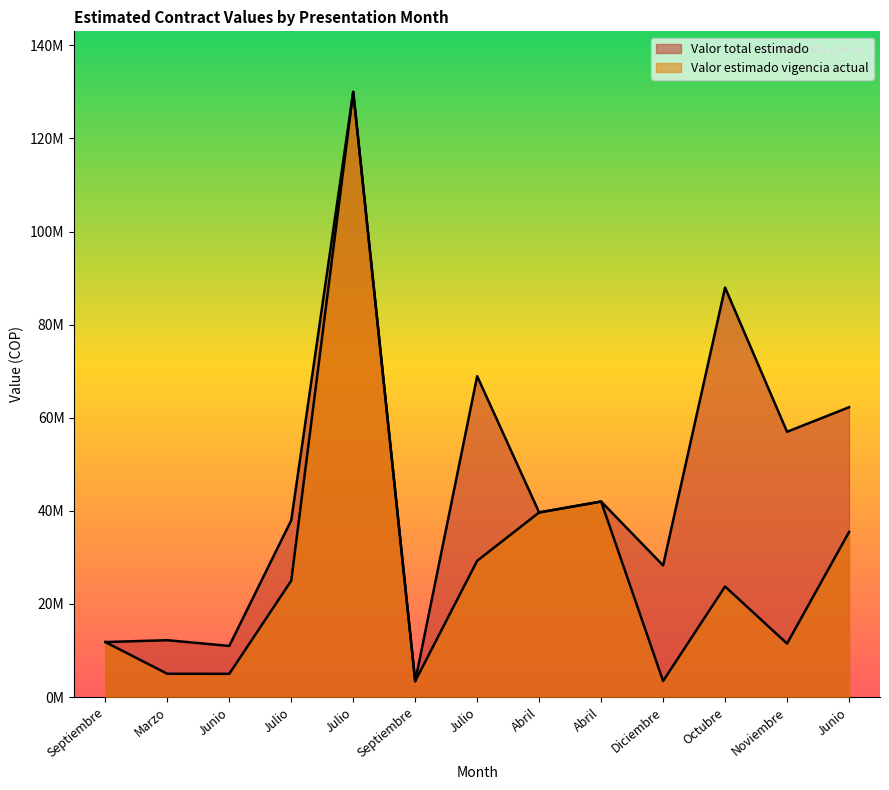

Does the chart have visible grid lines?

No